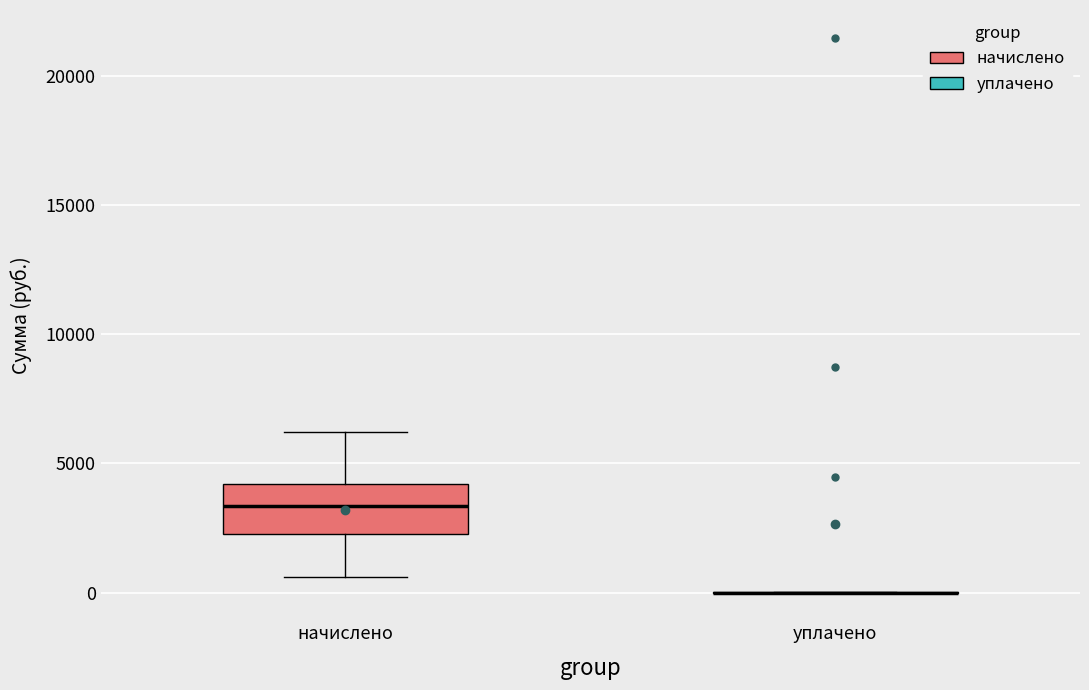

Reading left to right, read every box against the y-axis: the position of its median line, the range the box covers, and the ends of its whiskers. The values are not printed on the chart, so give them approximately, as read against the axis.

начислено: median 3500, box 2500 to 4000, whiskers 500 to 6000
уплачено: box collapsed to a line at 0, whiskers 0 to 0